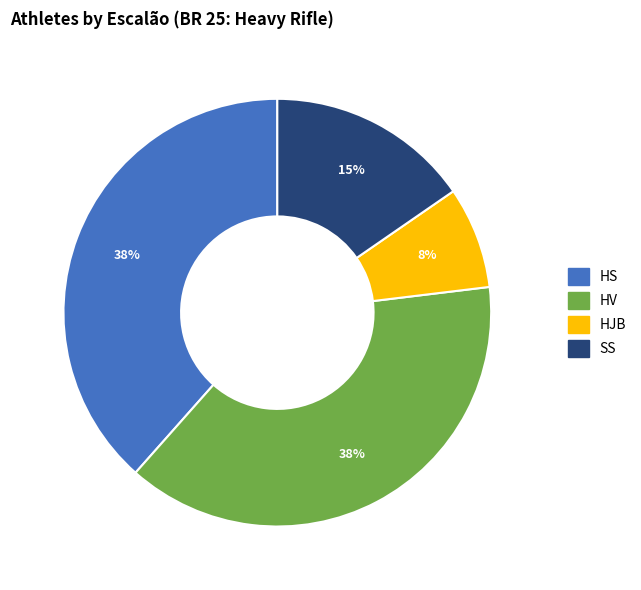

What is the smallest slice in the pie chart?

HJB